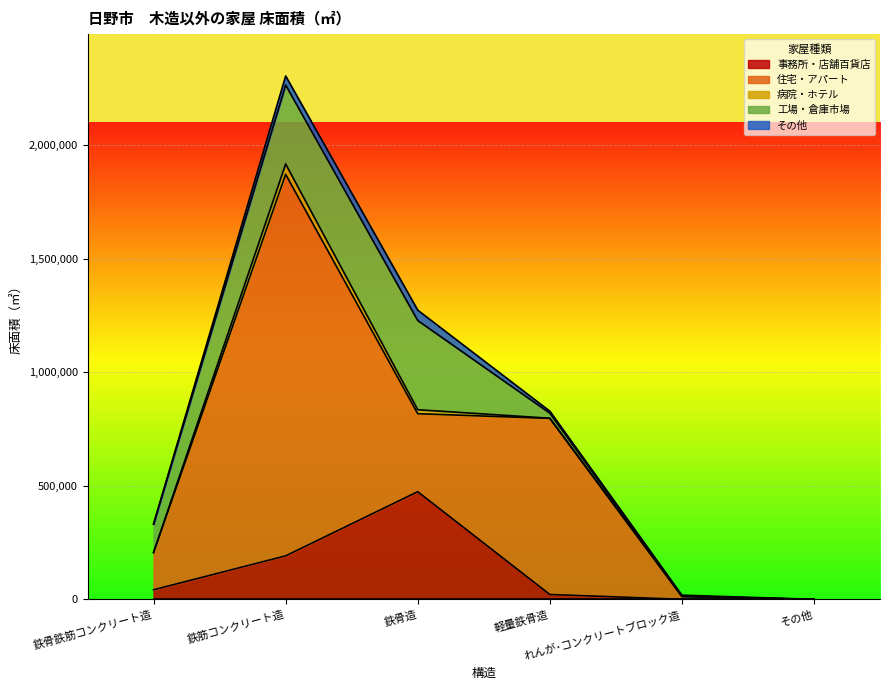

The value of 事務所・店舗百貨店 at その他 is -188412. True or false?

False